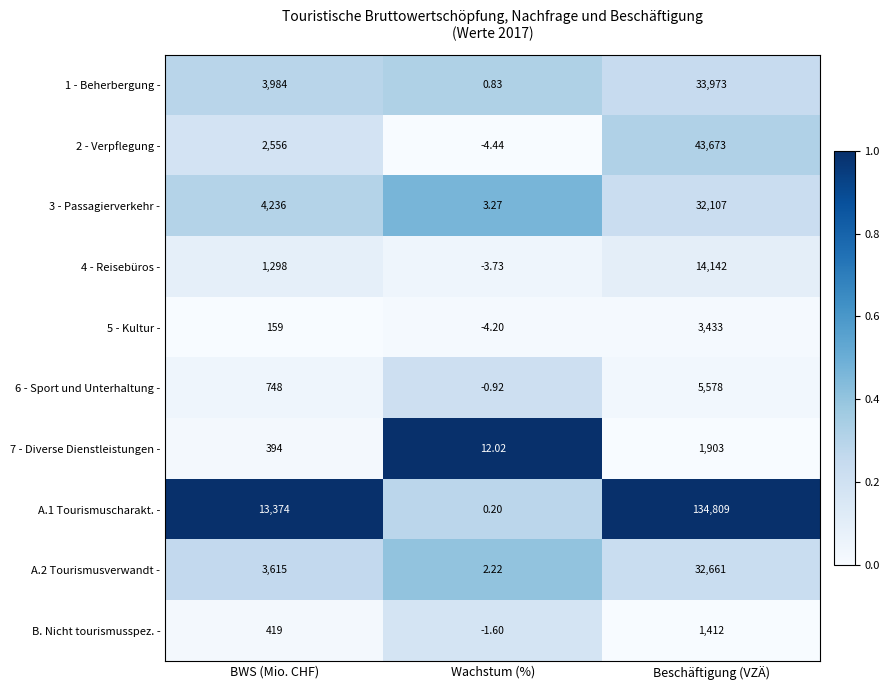

Rank the categories by A.2 Tourismusverwandt - value from highest to lowest.

Beschäftigung (VZÄ), BWS (Mio. CHF), Wachstum (%)